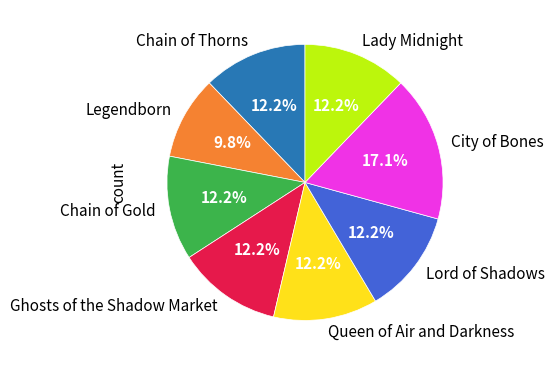

Approximately how many times larger is the value at Chain of Thorns compared to Ghosts of the Shadow Market?

1.0